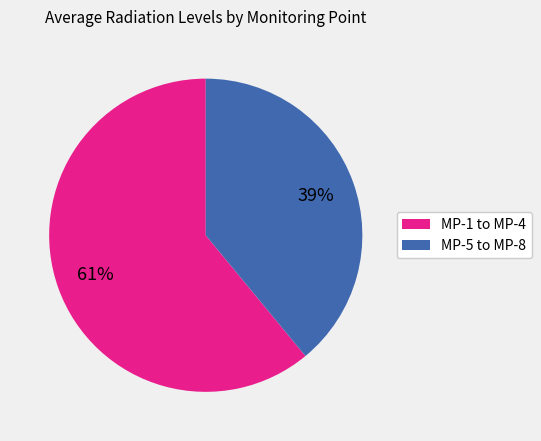

Does any single category account for the majority?

Yes